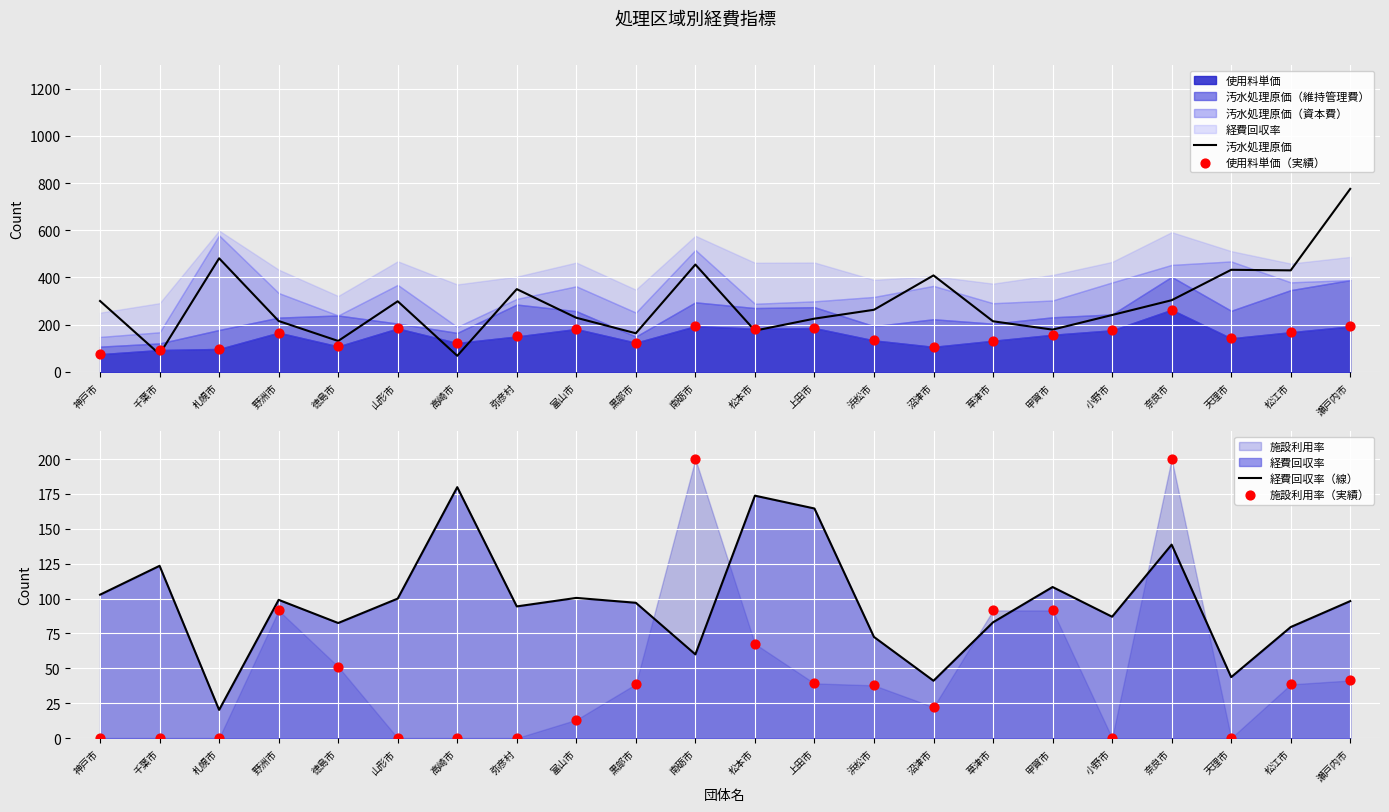

Which series has the largest Y range (max minus min)?

汚水処理原価